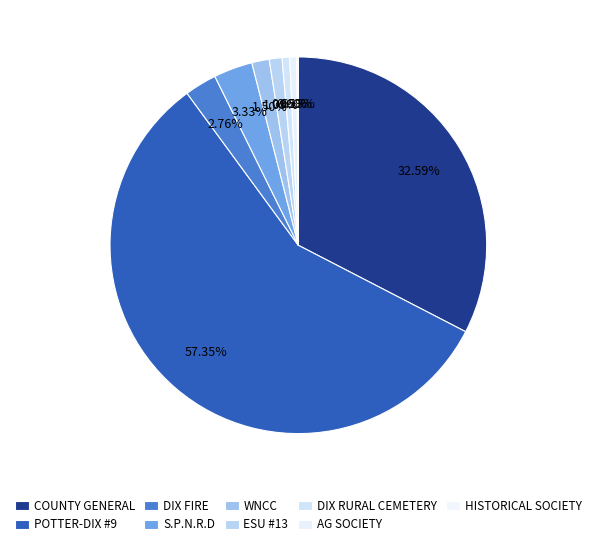

Combined, do DIX RURAL CEMETERY and DIX FIRE account for over 50%?

No